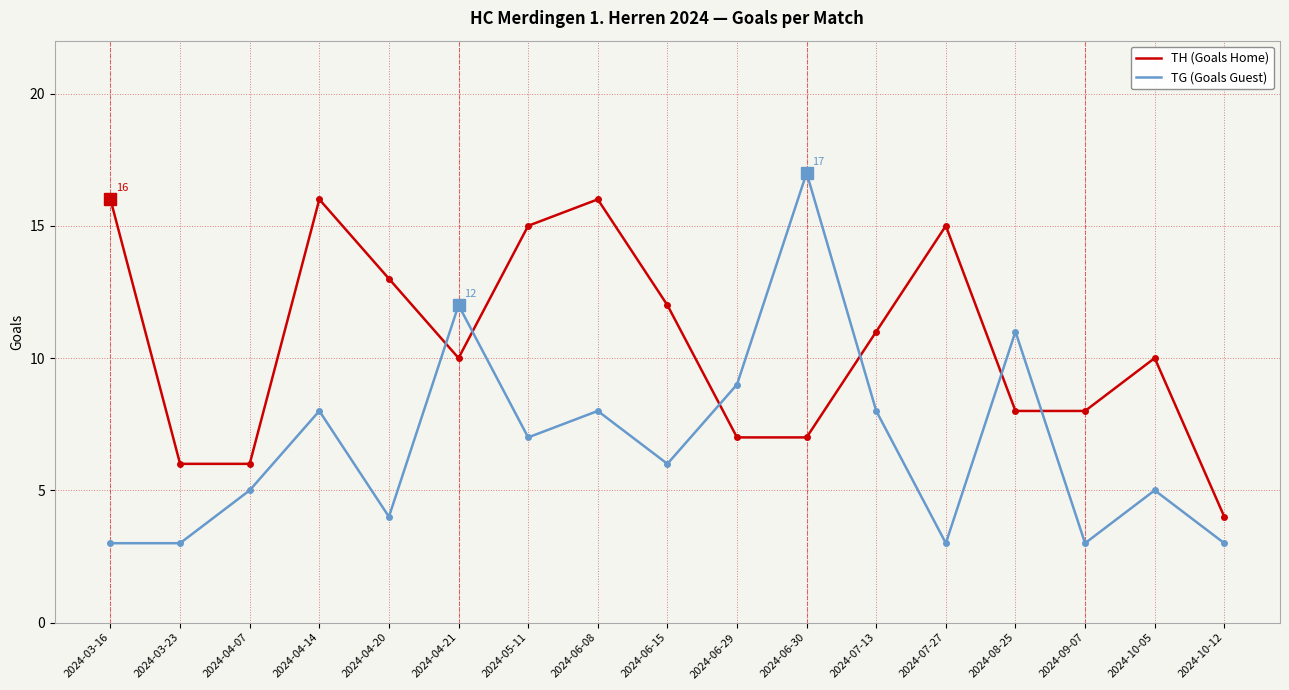

How many categories are shown in the chart?

17